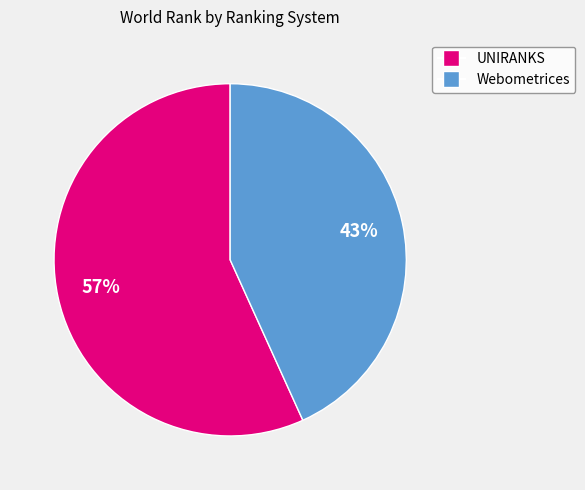

To the nearest percent, what percentage of the pie is Webometrices?

43%